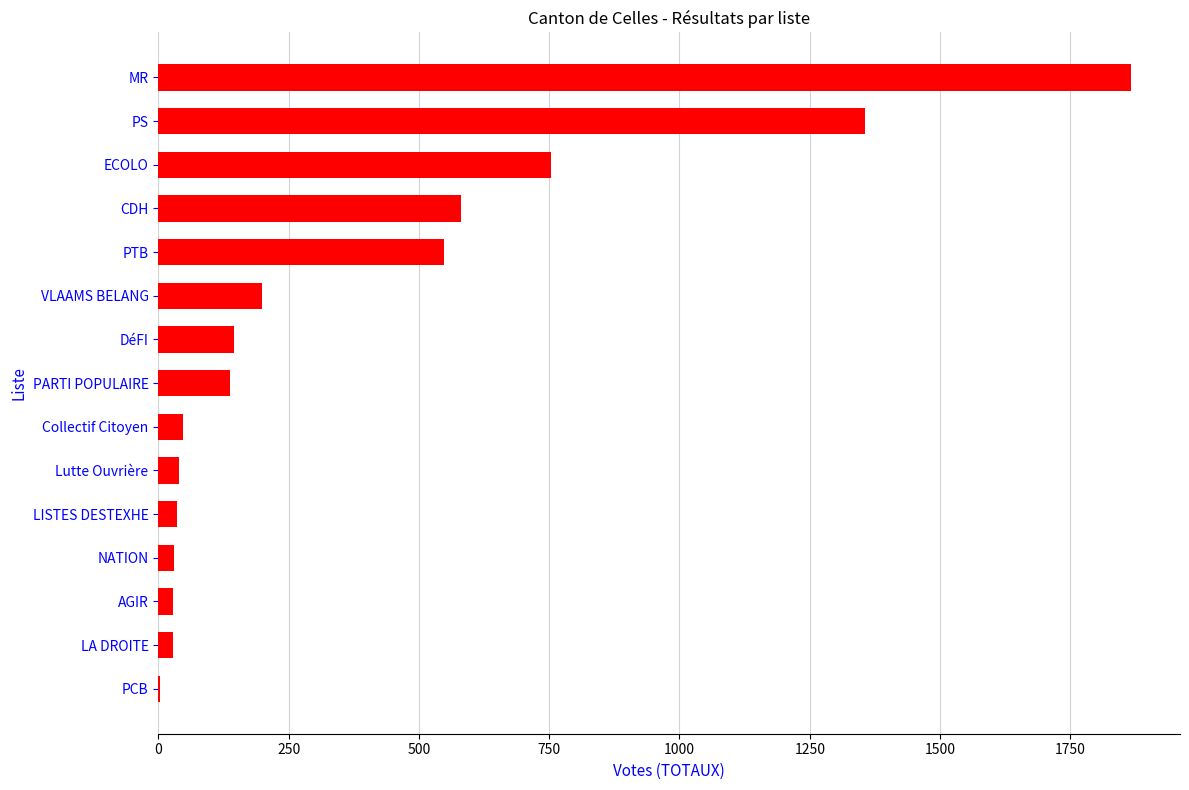

Which has a higher value, LISTES DESTEXHE or CDH?

CDH